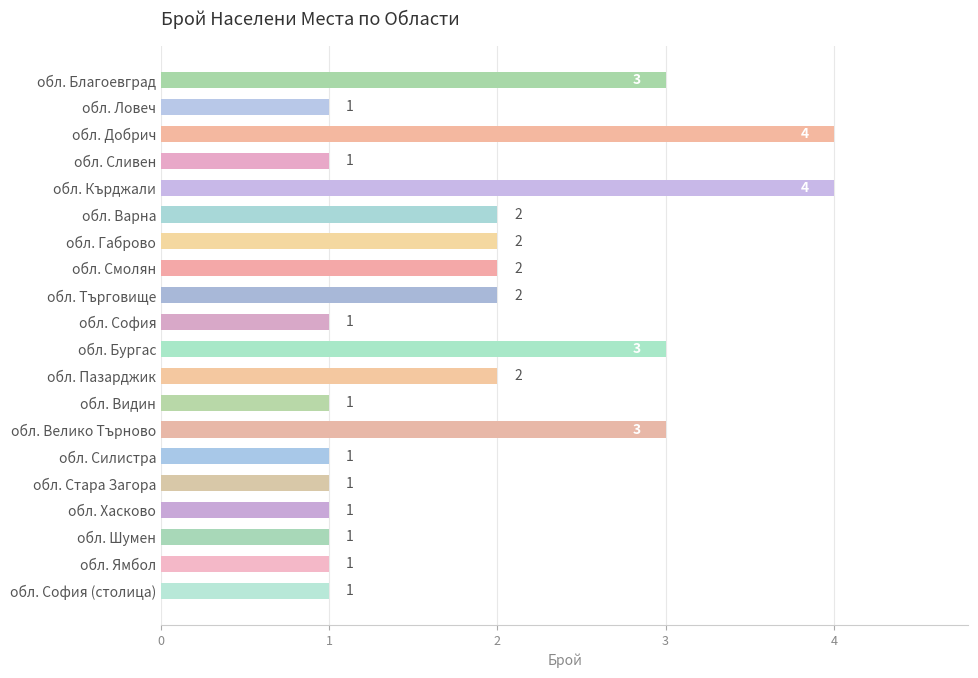

The value at обл. Благоевград is 1. True or false?

False